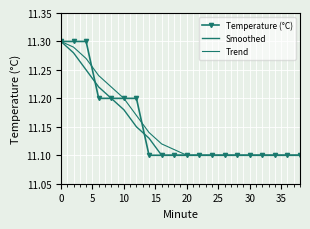

What is the sum of all Temperature (°C) values?

223.0